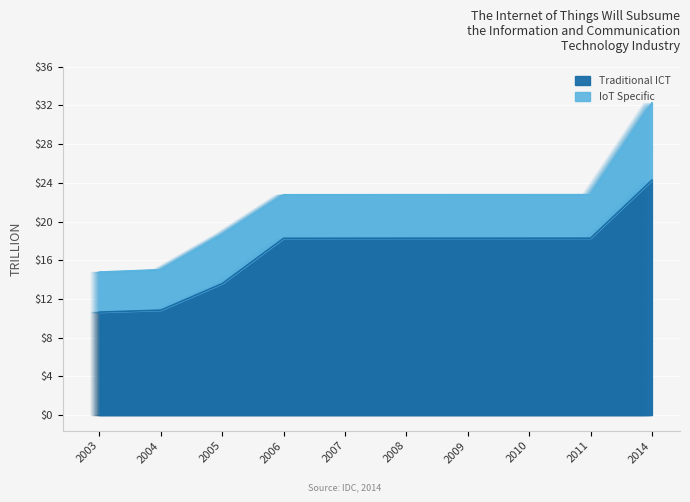

The Traditional ICT series shows 10.8 at 2004. True or false?

True